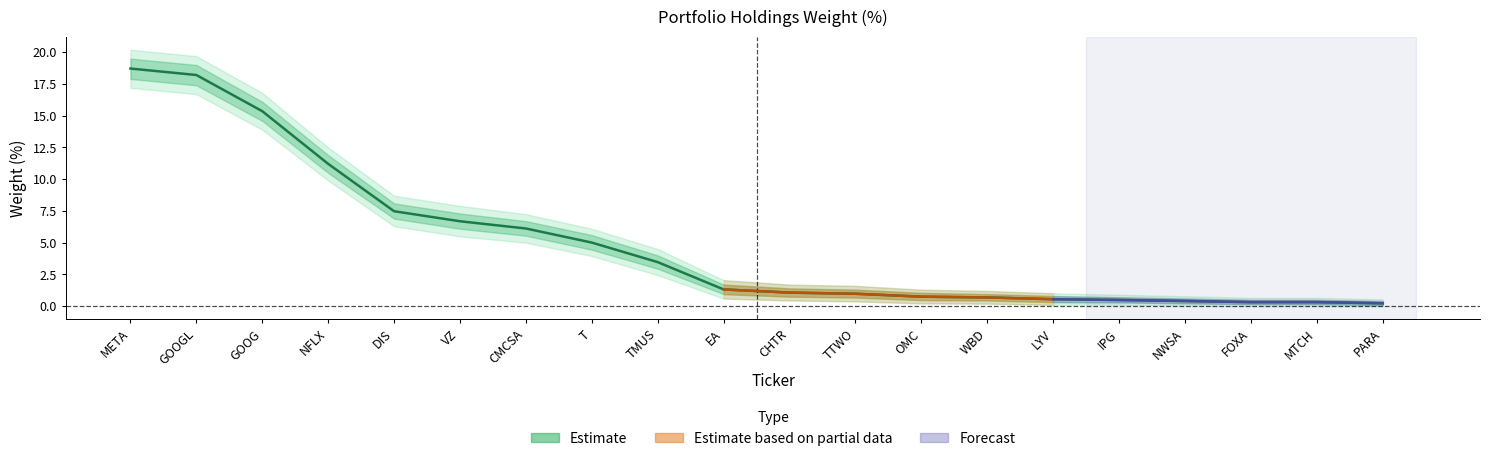

What is the sum of all lower_outer values?

83.0